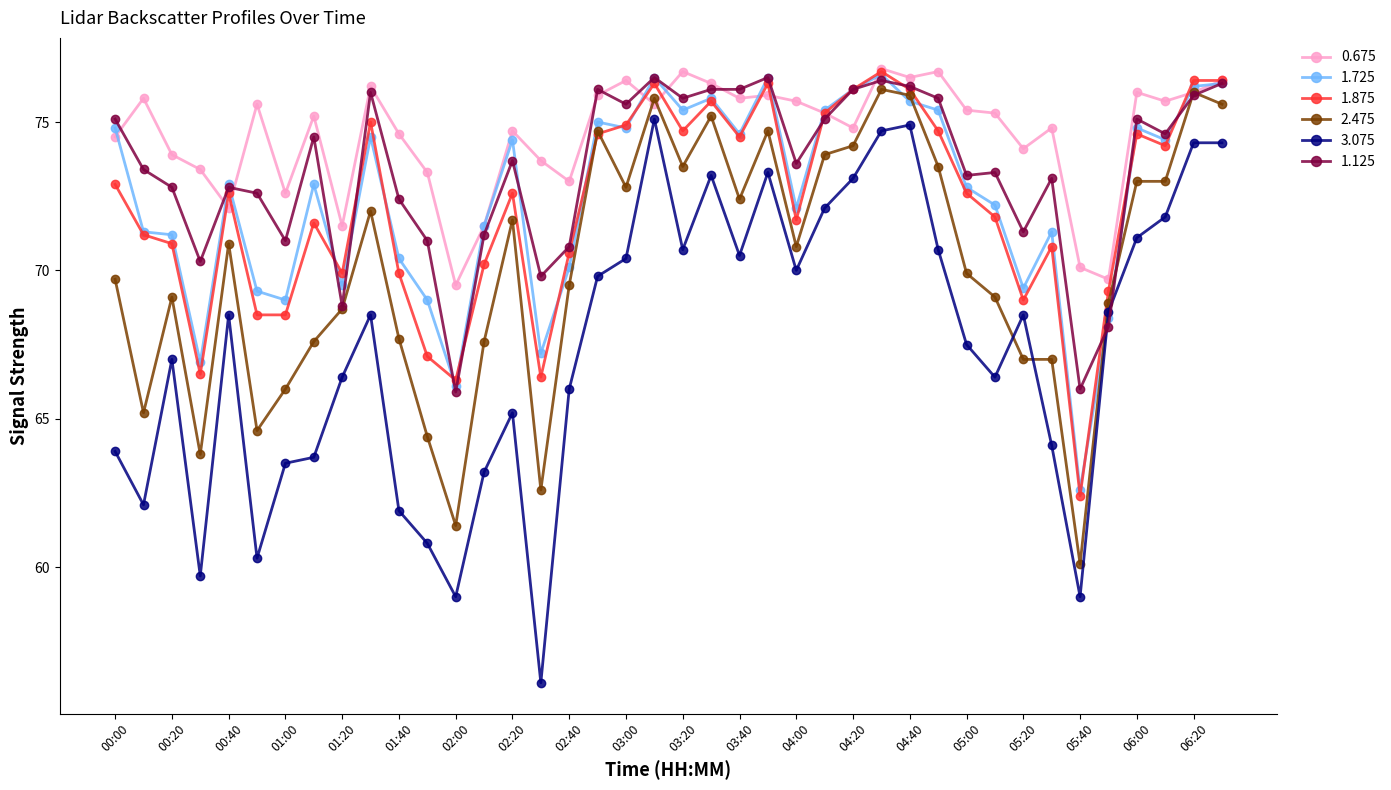

What is the maximum value for 3.075?

75.1